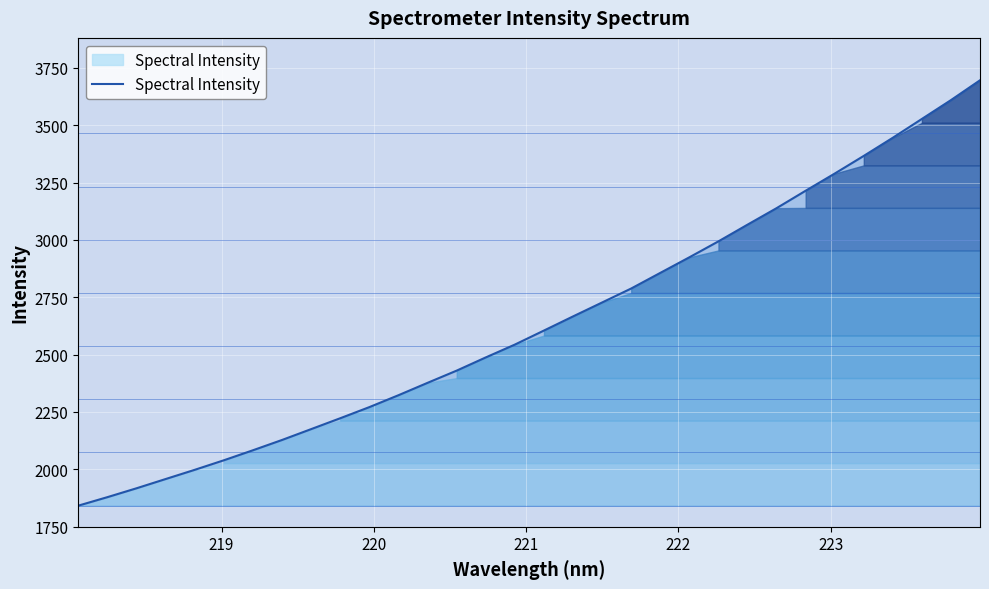

Reading left to right, list all the values displayed in this chart.

1841.5	1878.5	1917.2	1957.5	1997.7	2039.4	2083.0	2128.0	2175.3	2222.7	2271.2	2323.1	2377.1	2430.3	2487.9	2543.8	2605.1	2666.6	2727.4	2788.3	2856.5	2924.4	2993.9	3066.7	3138.7	3214.6	3289.5	3366.6	3445.7	3527.7	3609.8	3696.2